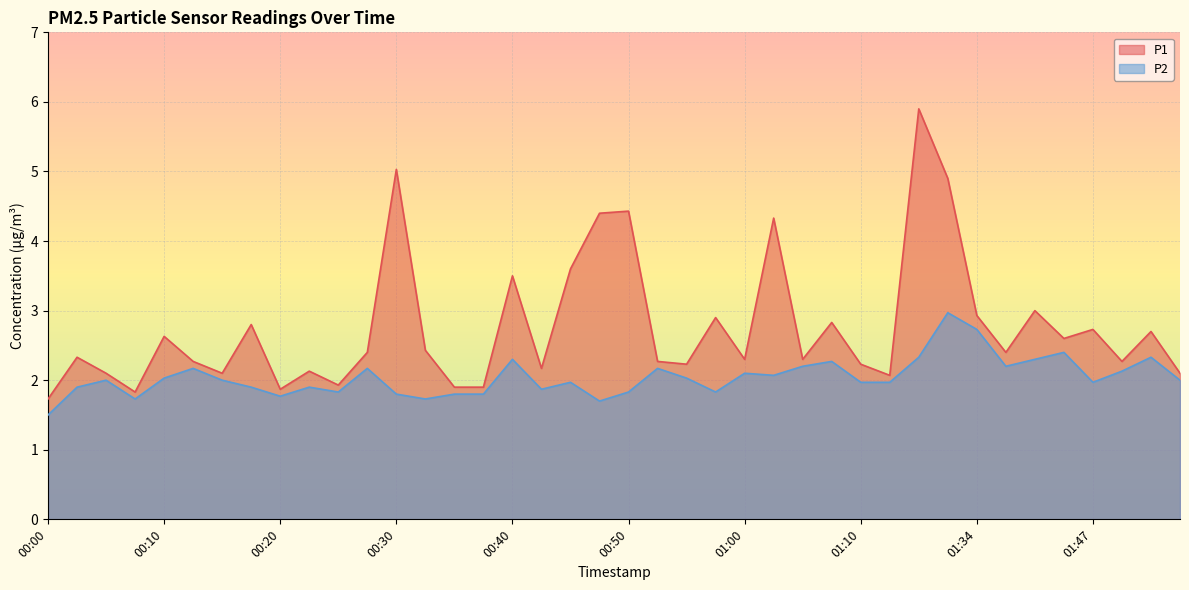

At which category does P1 reach its first local valley?

00:08